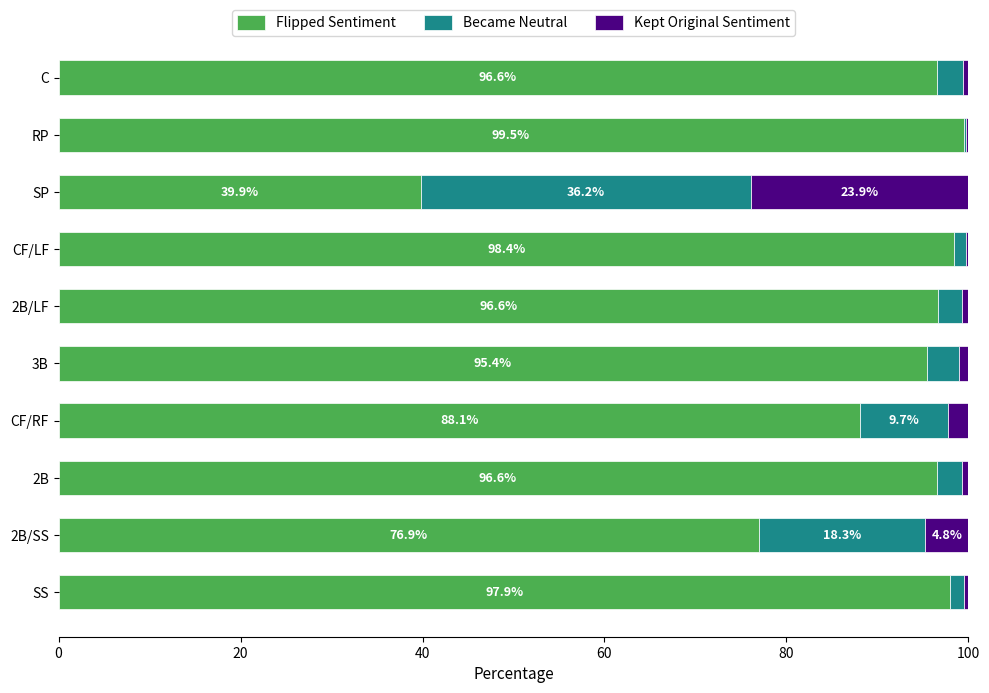

At which label does Flipped Sentiment reach its peak?

RP